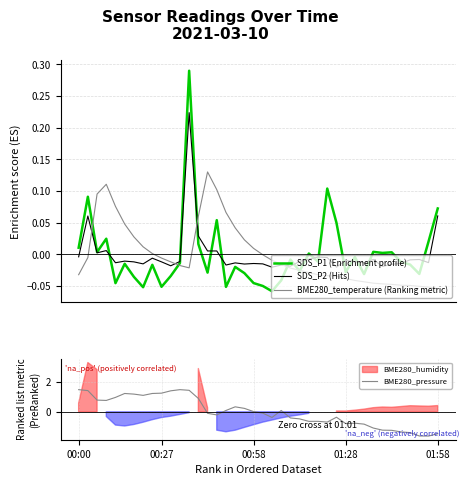

Between which two adjacent categories do SDS_P2 (Hits) and BME280_pressure first intersect?

13 and 14